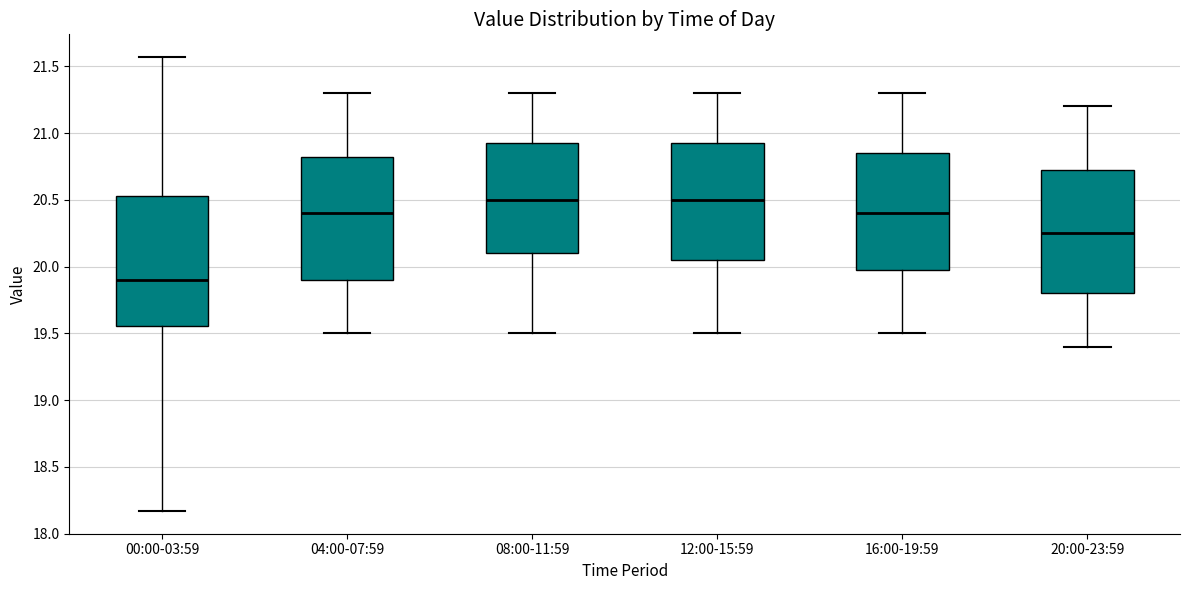

Where does the median line of the box for 12:00-15:59 sit on the y-axis? The values are not printed on the chart, so give them approximately, as read against the axis.

20.50